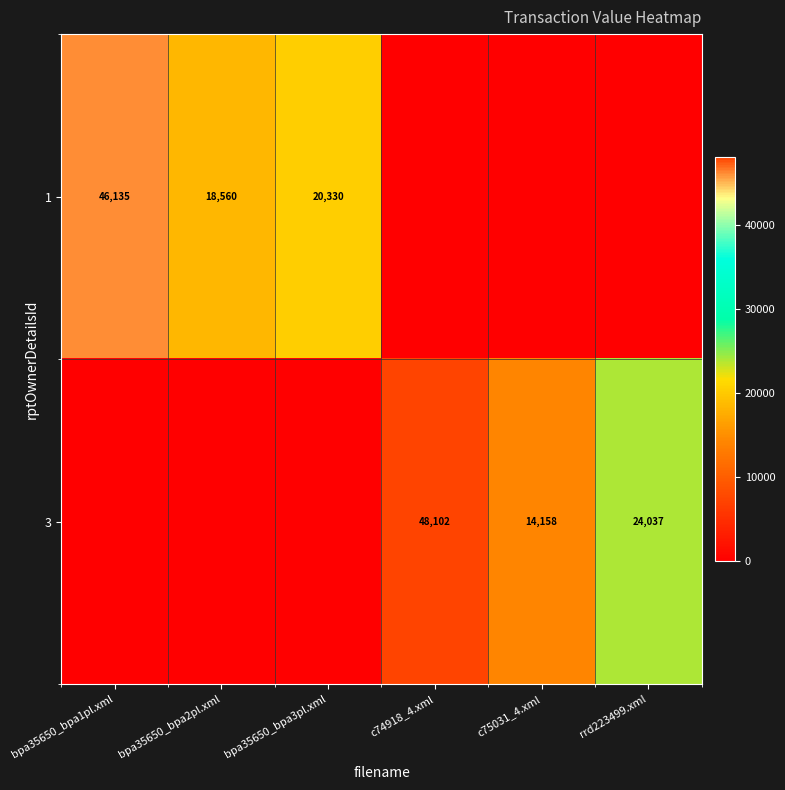

At which category does the chart reach its minimum across all series?

c74918_4.xml